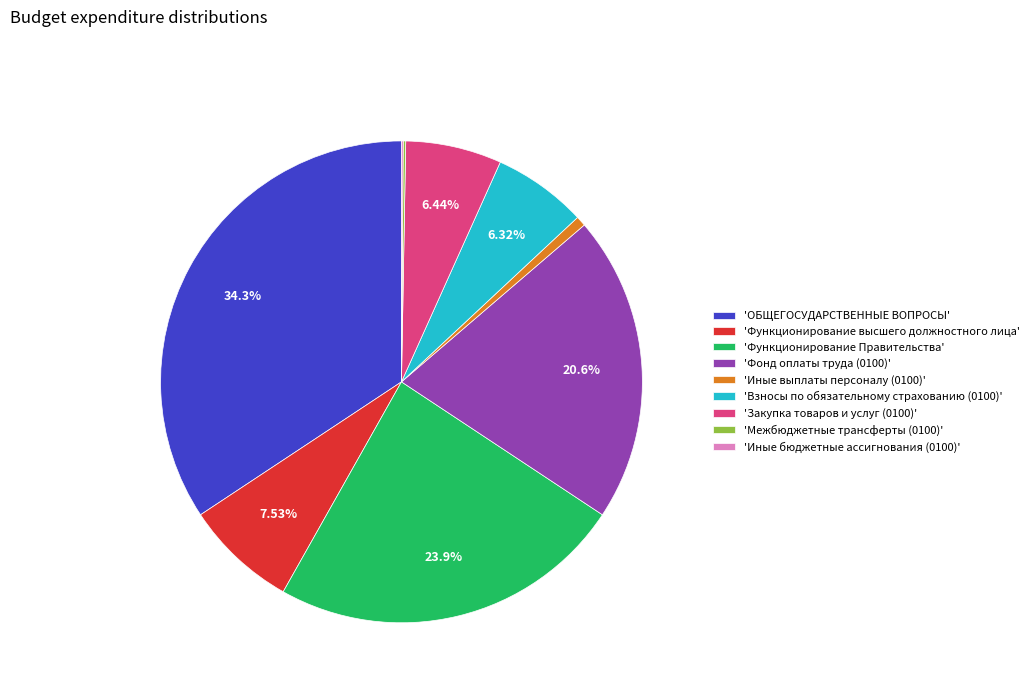

Which slice is the largest?

'ОБЩЕГОСУДАРСТВЕННЫЕ ВОПРОСЫ'